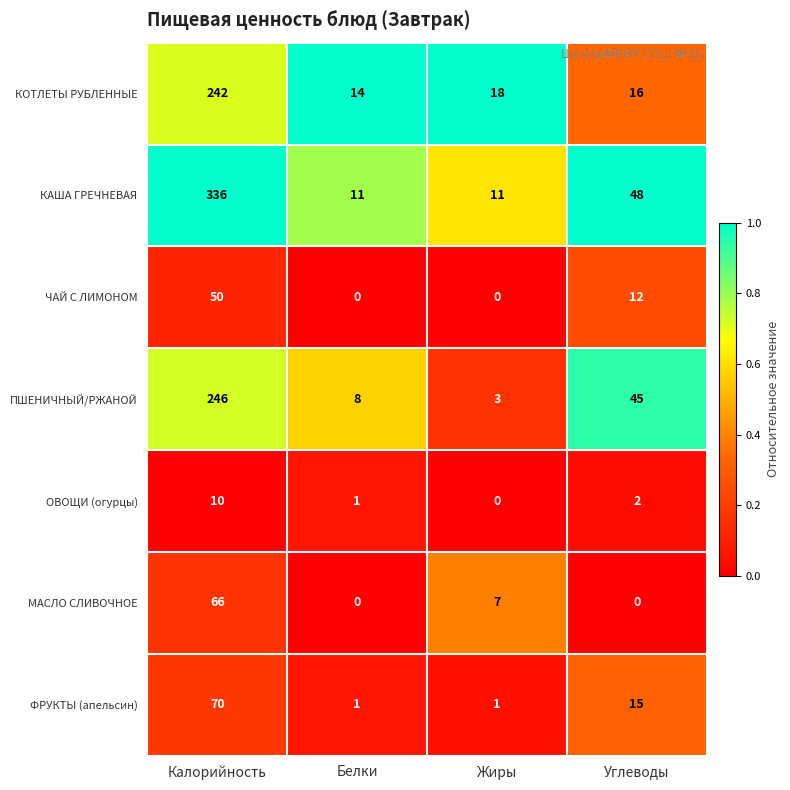

What is the highest value of the ЧАЙ С ЛИМОНОМ series?

50